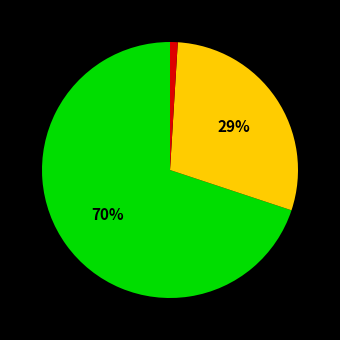

Count the number of slices in the pie.

3